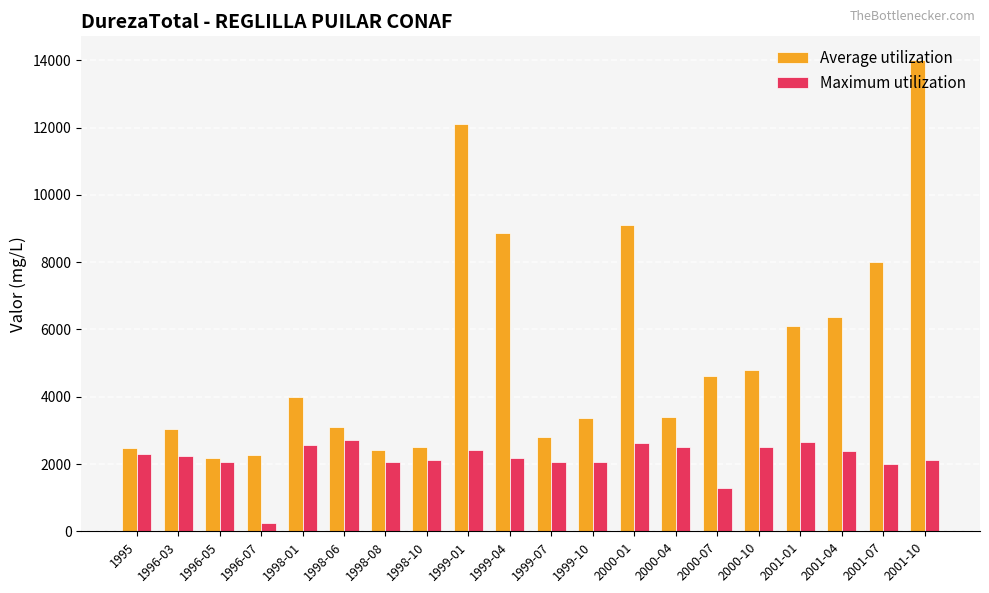

Which label corresponds to the largest value in the chart?

2001-10